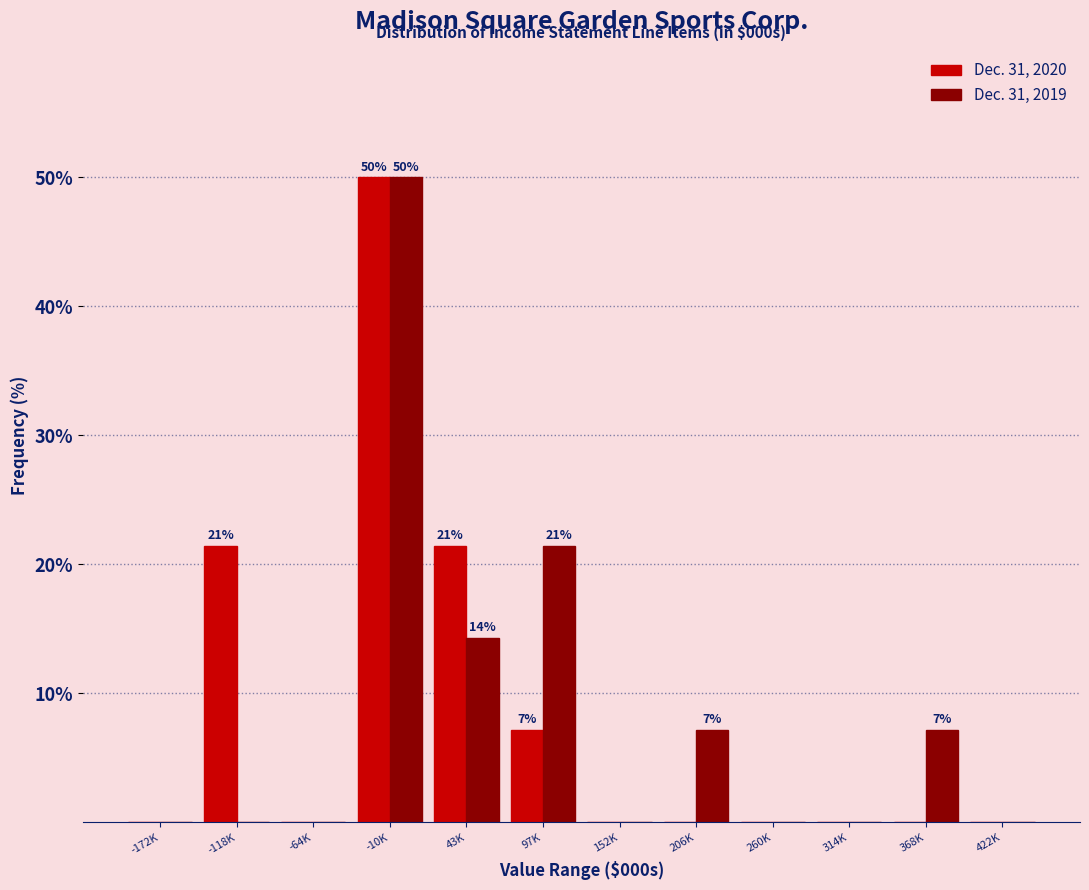

Reading left to right, extract all data points from this chart.

Dec. 31, 2020: -172K=0.0	-118K=21.4	-64K=0.0	-10K=50.0	43K=21.4	97K=7.1	152K=0.0	206K=0.0	260K=0.0	314K=0.0	368K=0.0	422K=0.0
Dec. 31, 2019: -172K=0.0	-118K=0.0	-64K=0.0	-10K=50.0	43K=14.3	97K=21.4	152K=0.0	206K=7.1	260K=0.0	314K=0.0	368K=7.1	422K=0.0